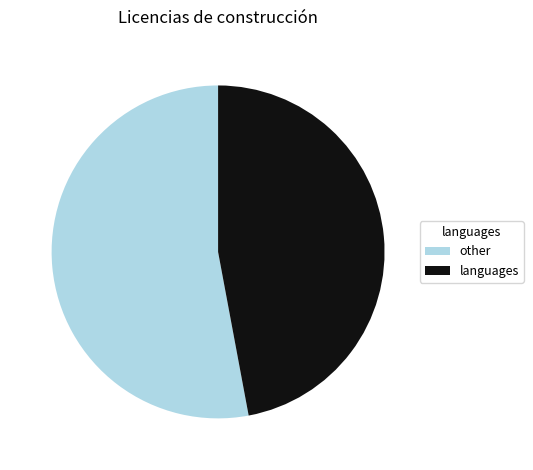

Is there any slice that represents more than half of the pie?

Yes